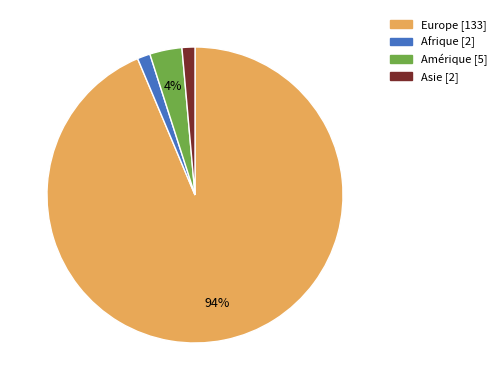

Is there a majority slice in this chart?

Yes